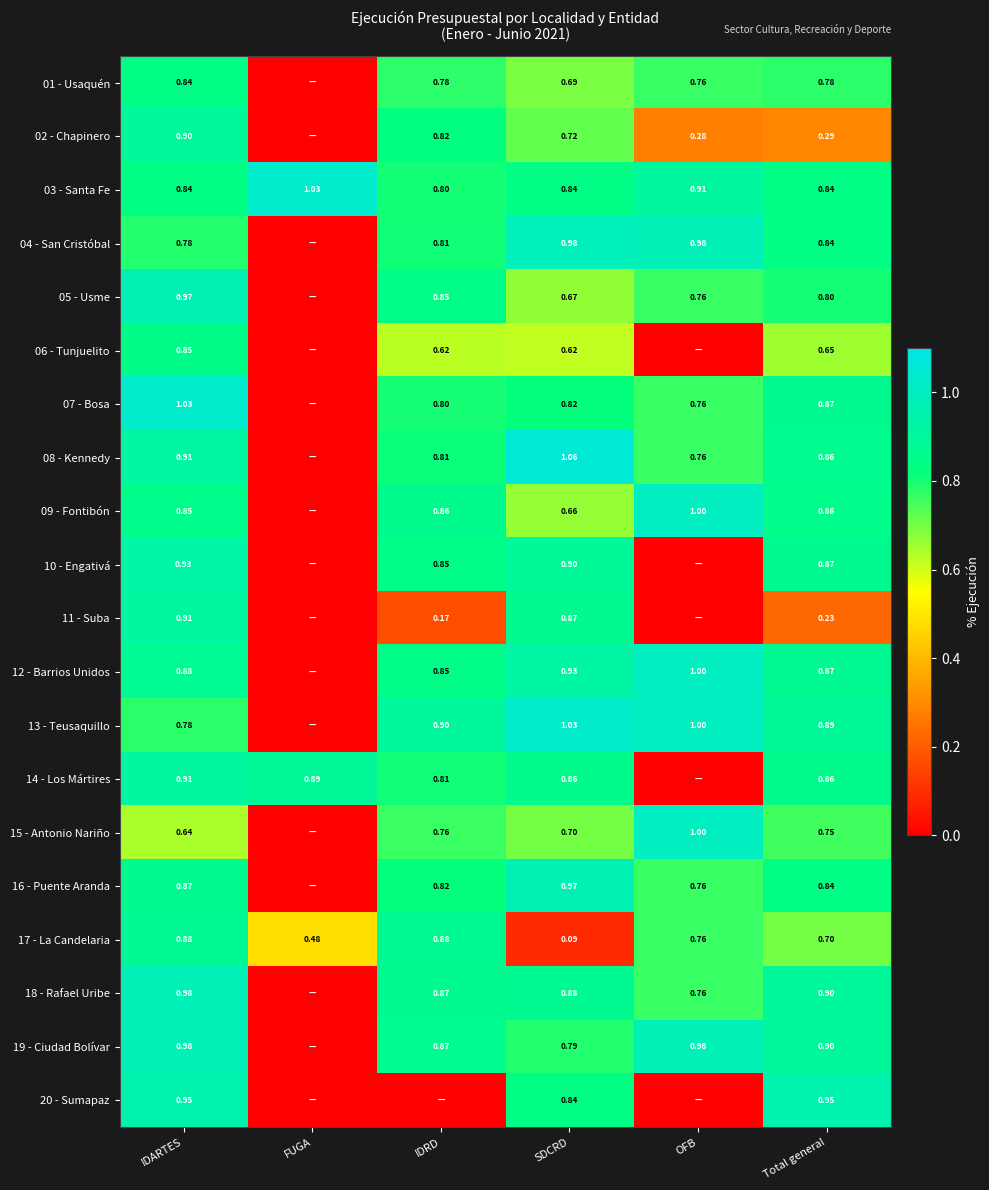

At which category is the sum across all series the highest?

IDARTES